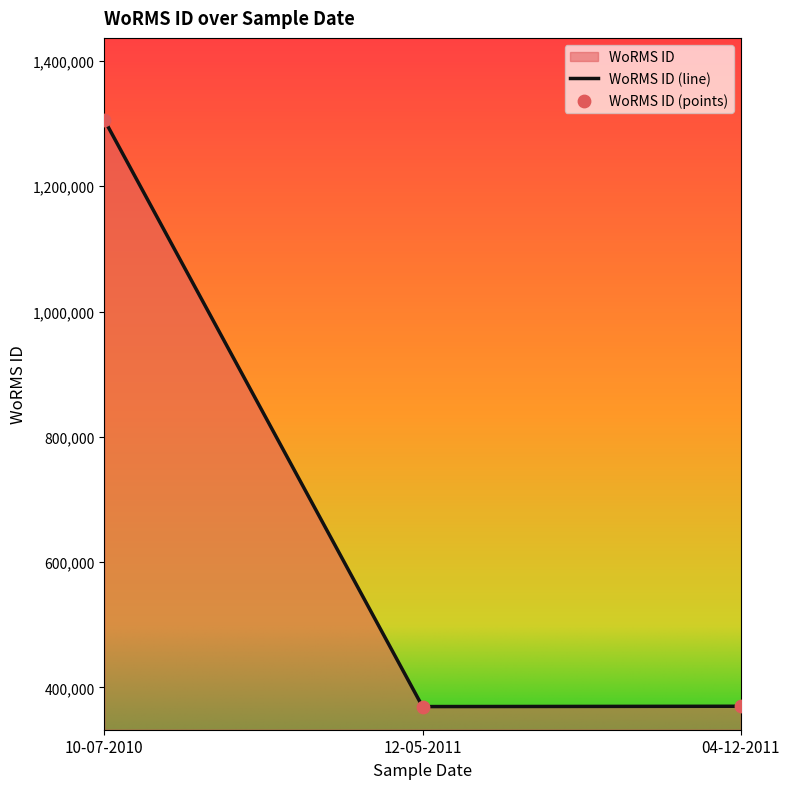

Which has a higher value, 12-05-2011 or 10-07-2010?

10-07-2010